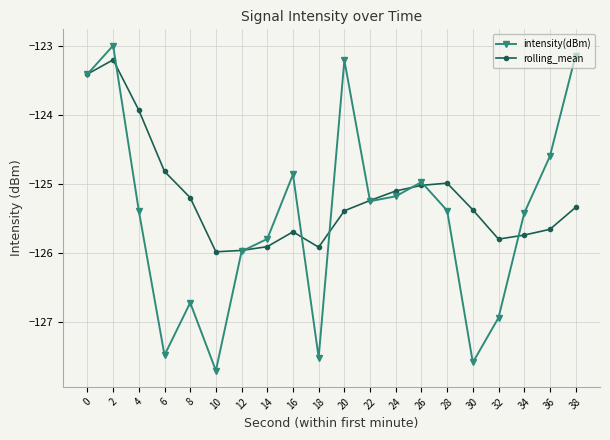

The value of rolling_mean at 20 is -190.6. True or false?

False